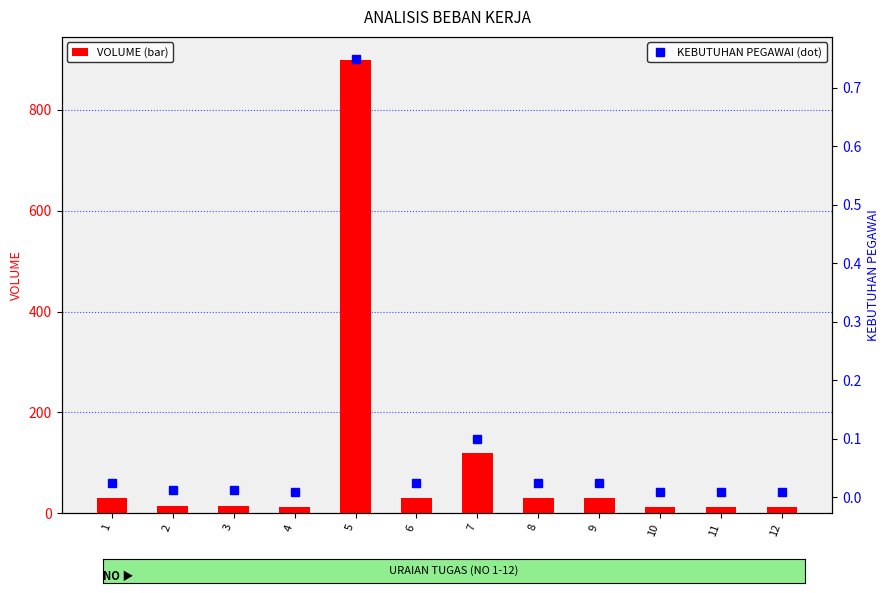

Which category has the highest value in the VOLUME series?

5